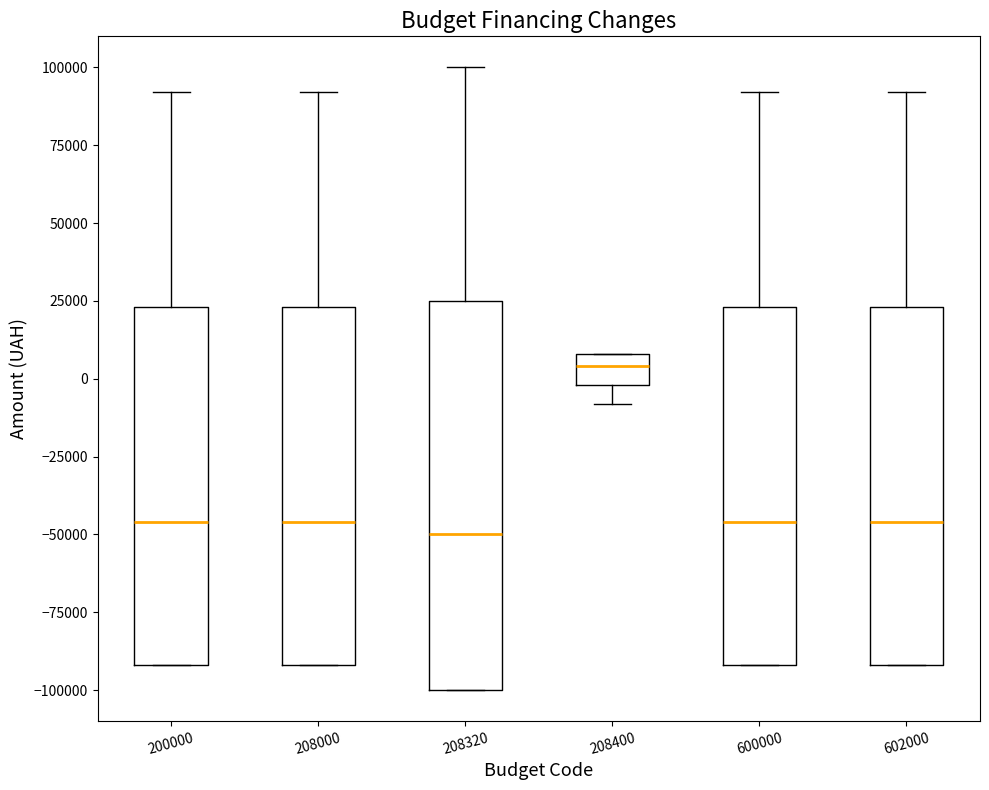

Reading left to right, transcribe this box plot: for each box, give where its median line is, the range the box spans, and where its two whiskers end, as read against the y-axis. The values are not printed on the chart, so give them approximately, as read against the axis.

200000: median -45000, box -90000 to 25000, whiskers -90000 to 90000
208000: median -45000, box -90000 to 25000, whiskers -90000 to 90000
208320: median -50000, box -100000 to 25000, whiskers -100000 to 100000
208400: median 5000, box 0 to 10000, whiskers -10000 to 10000
600000: median -45000, box -90000 to 25000, whiskers -90000 to 90000
602000: median -45000, box -90000 to 25000, whiskers -90000 to 90000